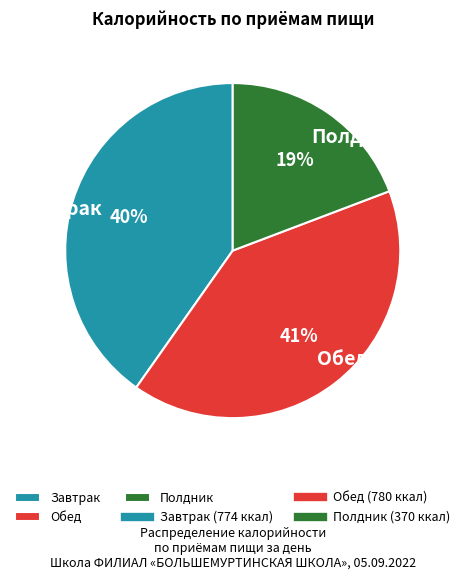

The Полдник slice represents 10% of the pie. True or false?

False